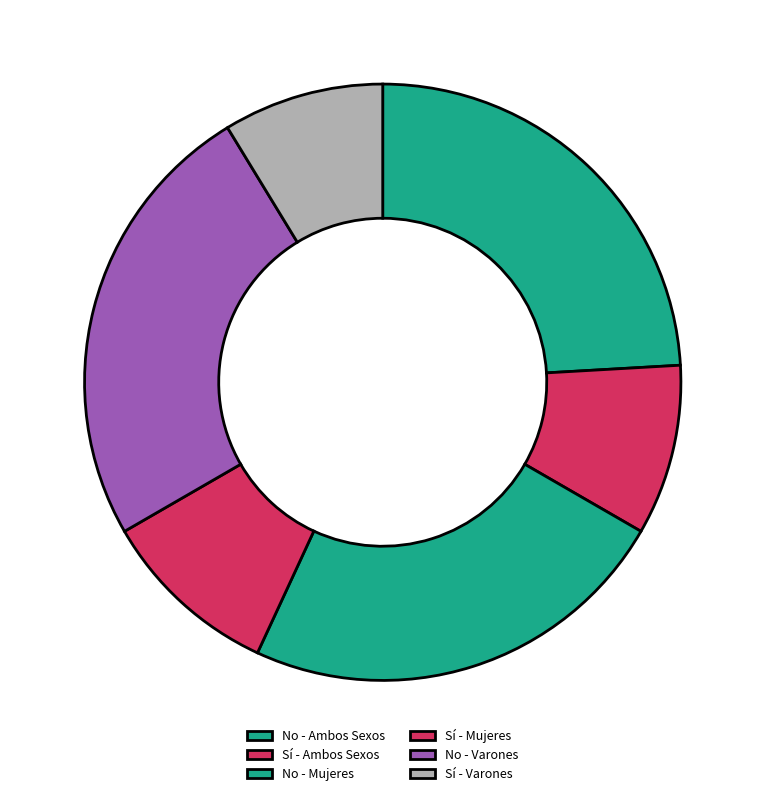

To the nearest percent, what is the difference between the Sí - Ambos Sexos and No - Ambos Sexos slice percentages?

15%